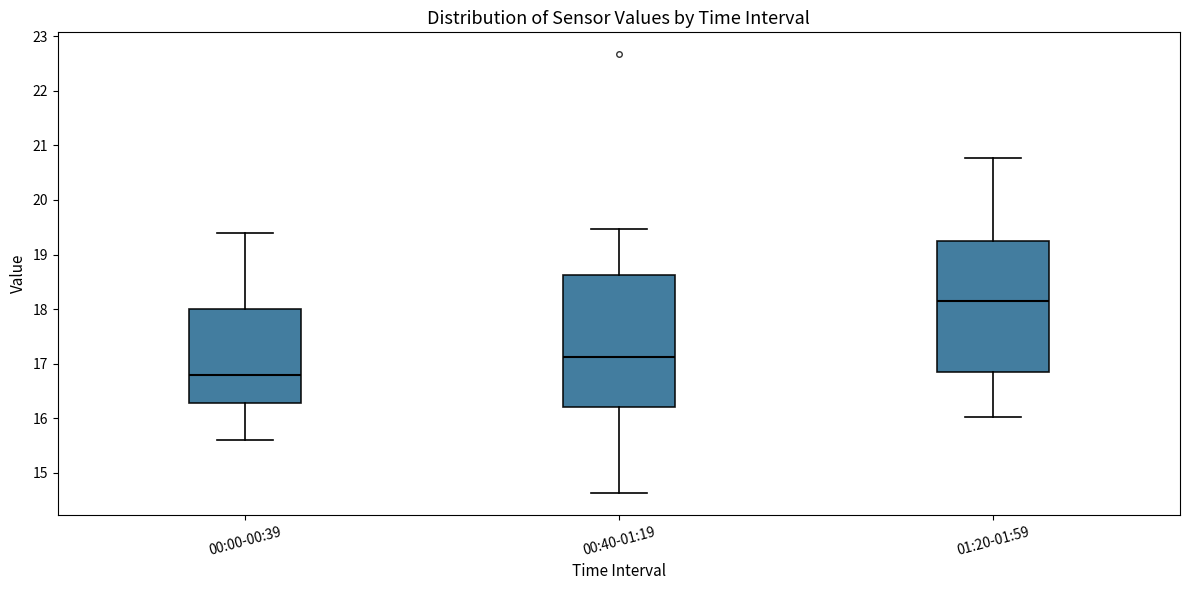

Which box has the highest median line?

01:20-01:59